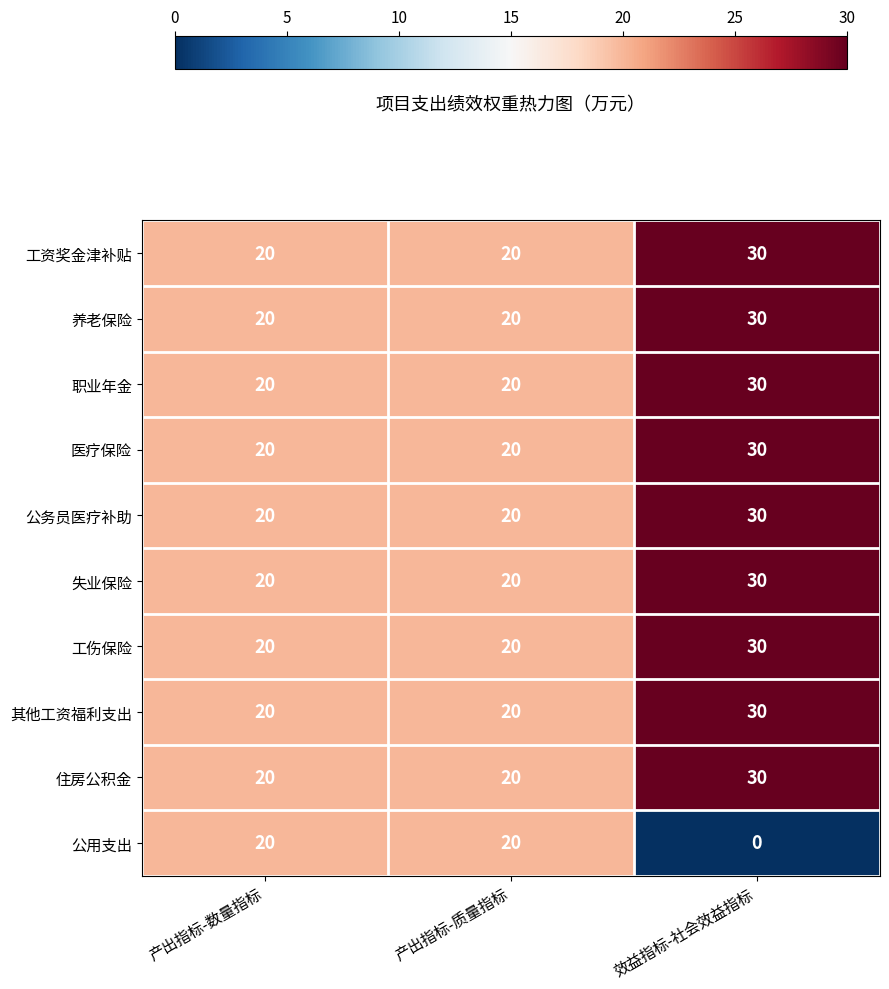

Is it true that 住房公积金 equals 34 at 产出指标-数量指标?

False